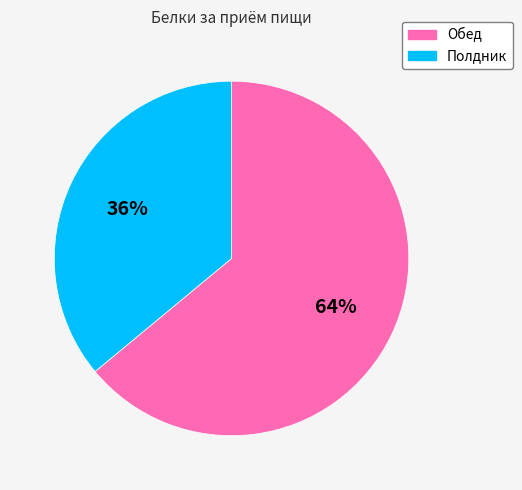

To the nearest percent, what is the combined percentage of Обед and Полдник?

100%